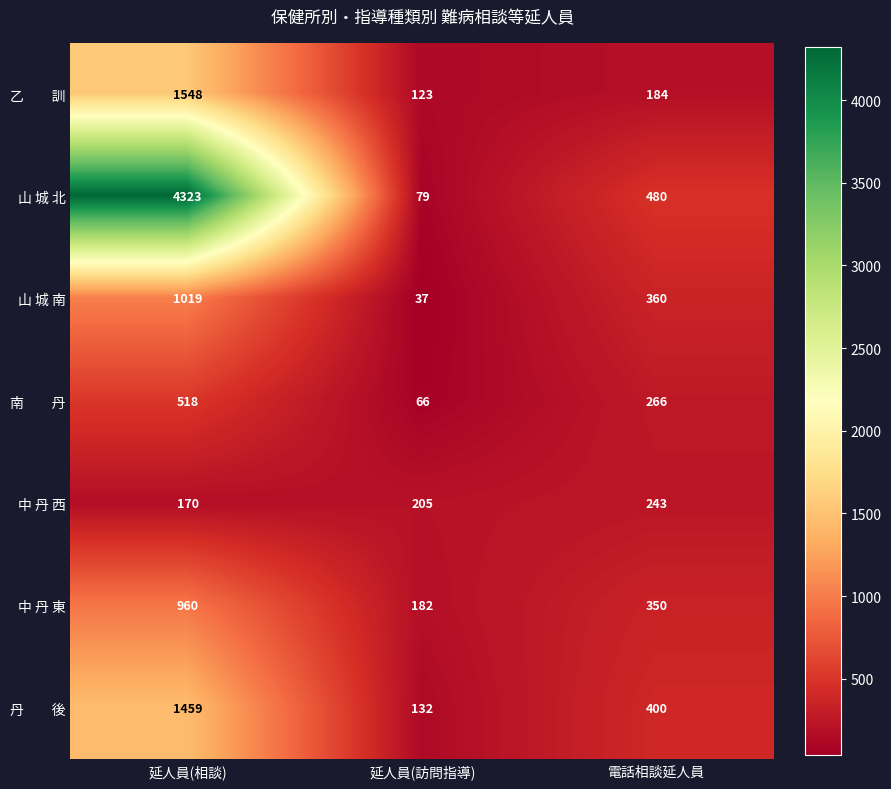

Is it true that 山 城 南 equals 65 at 延人員(訪問指導)?

False